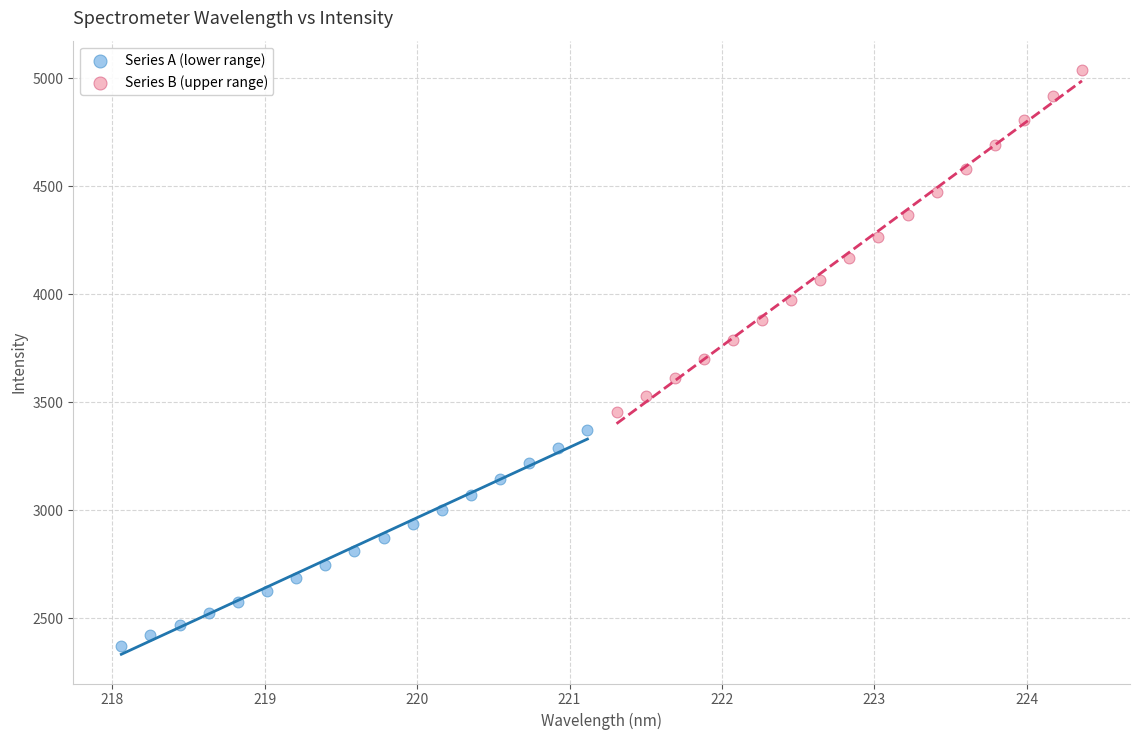

Which series contains the highest Y value?

Series B (upper range)